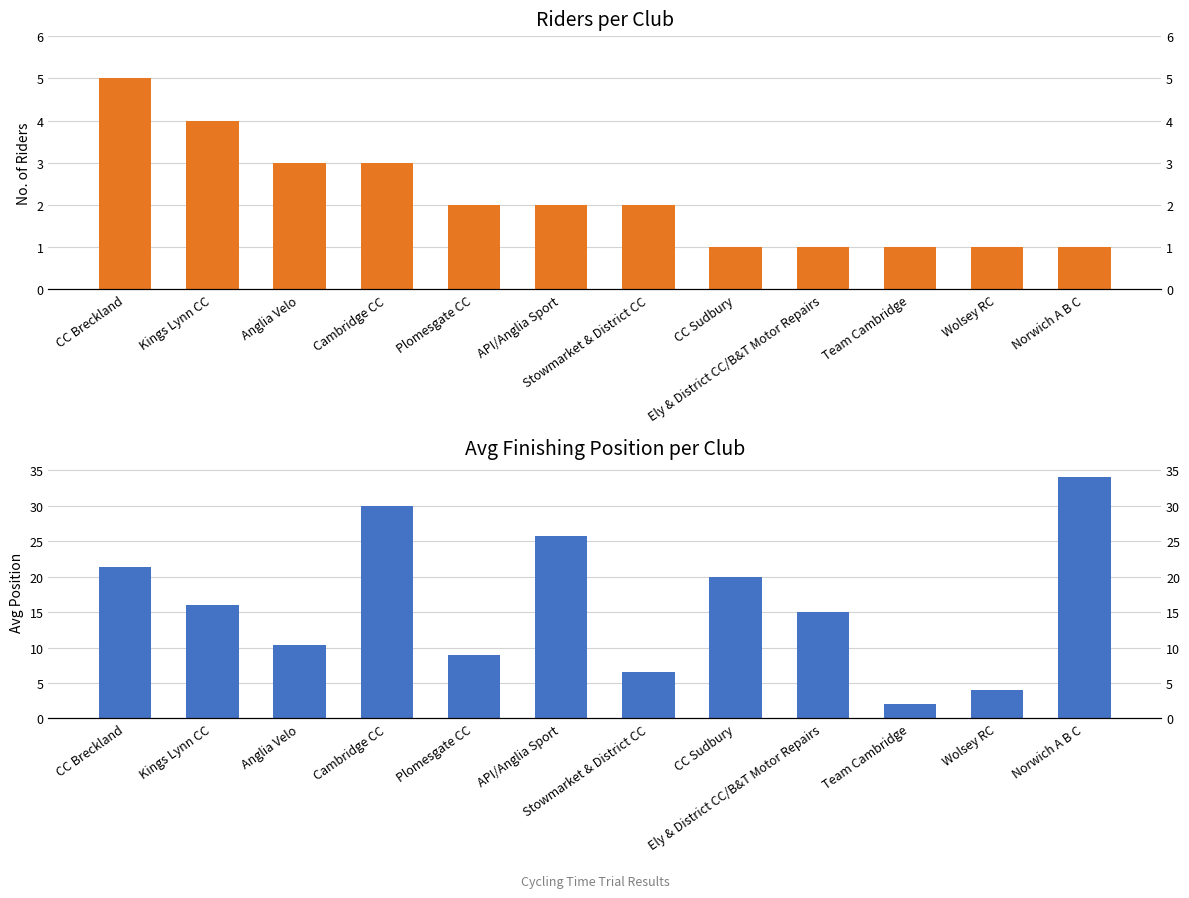

Reading left to right, what are all the values shown in this chart?

Count of Riders: 5.0	4.0	3.0	3.0	2.0	2.0	2.0	1.0	1.0	1.0	1.0	1.0
Avg Finishing Position: 21.4	16.0	10.3	30.0	9.0	25.7	6.5	20.0	15.0	2.0	4.0	34.0